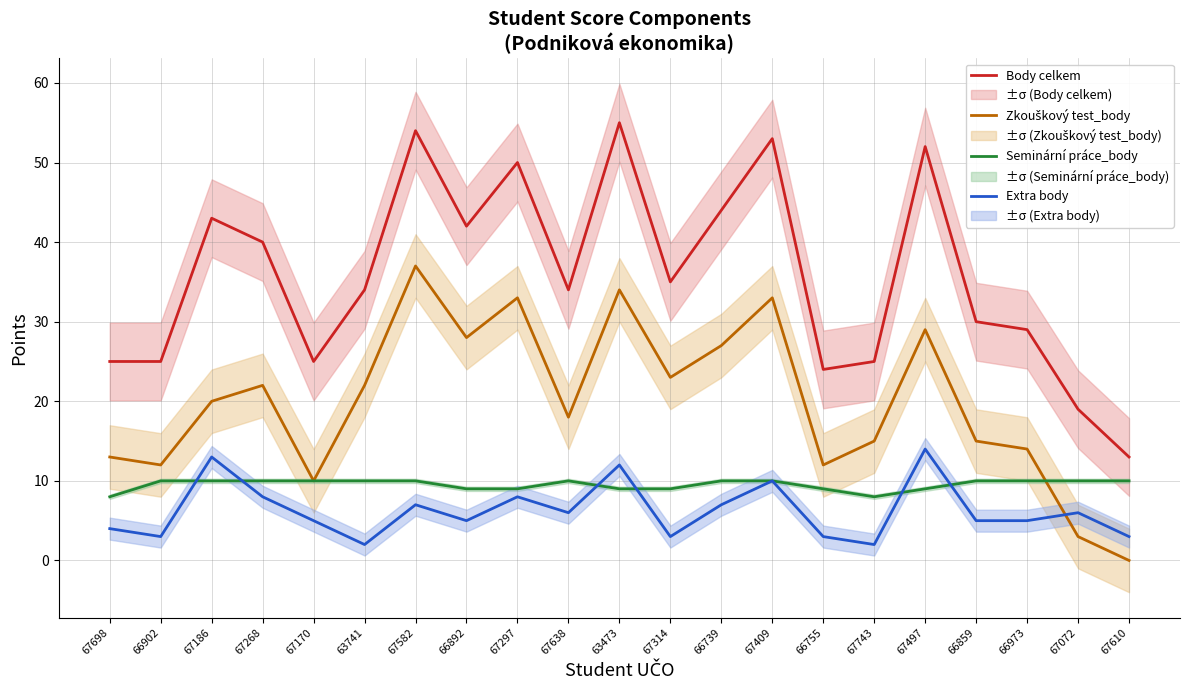

Which series has the largest range (max minus min)?

Body celkem